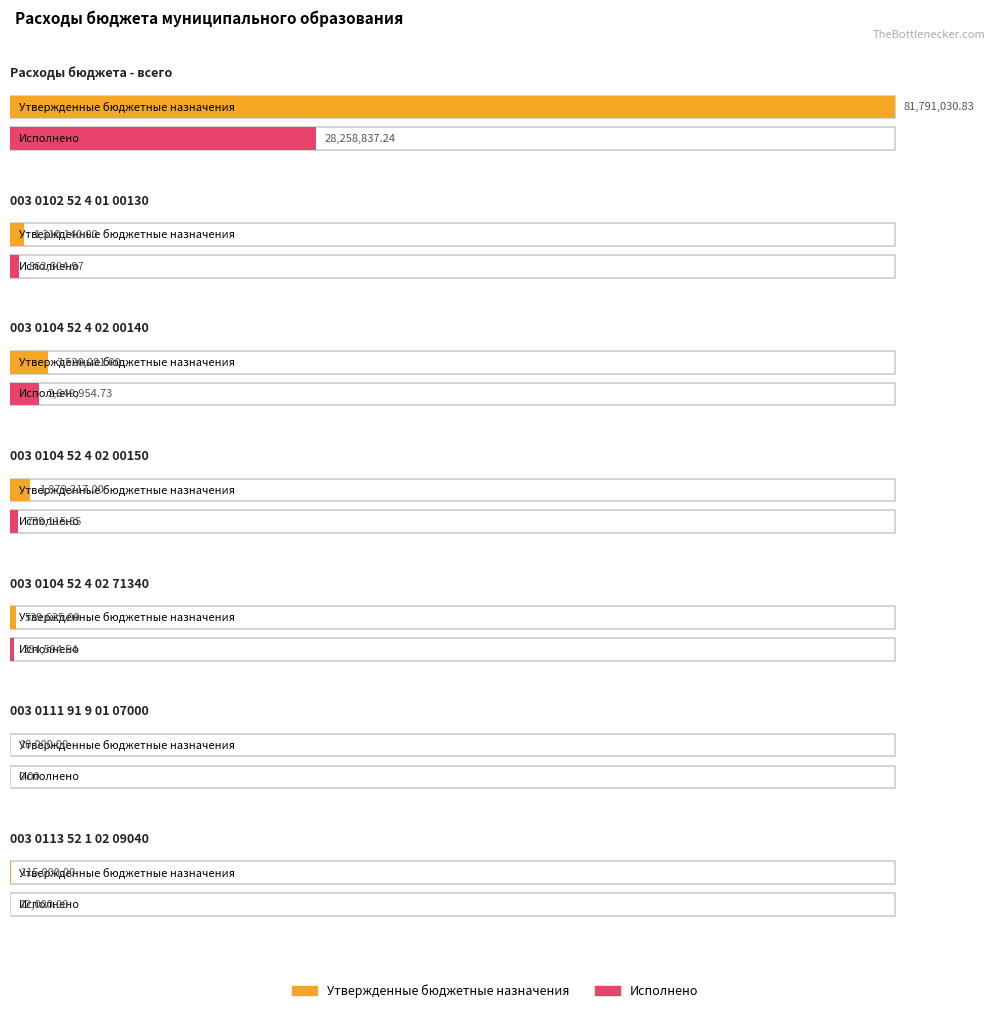

The value of Исполнено at 003 0113 52 1 02 09040 is 17905.1. True or false?

False